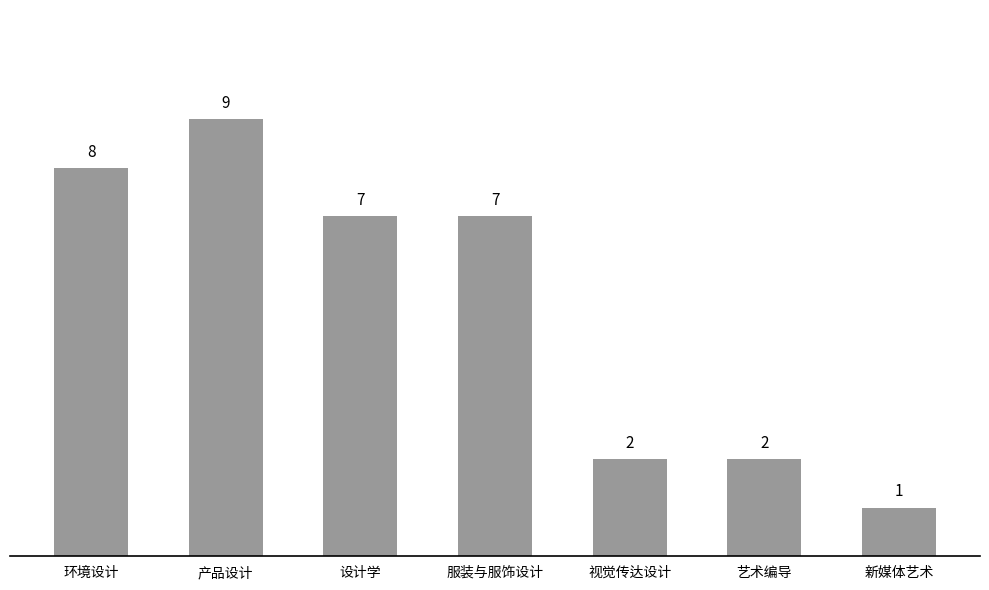

What value does the data have at 设计学?

7